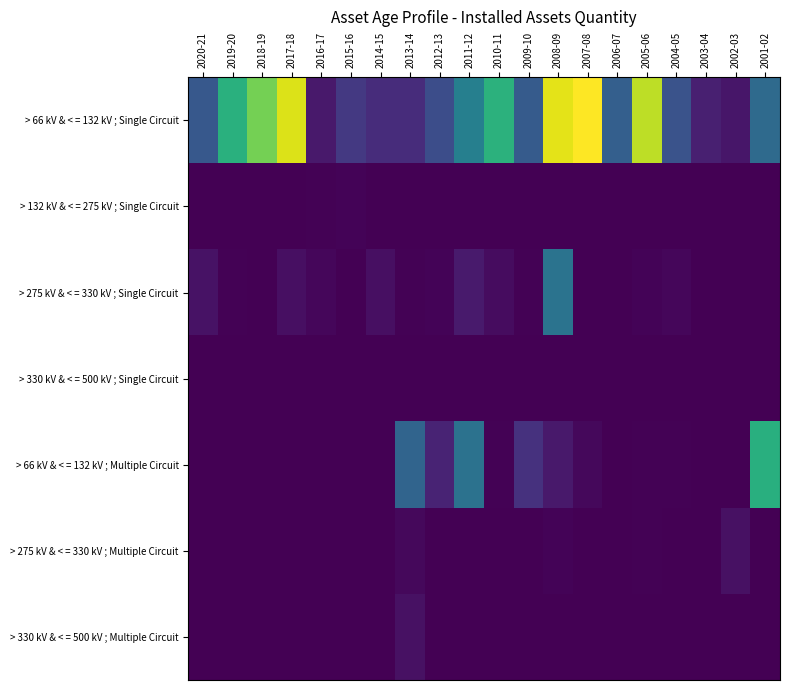

Reading left to right, what are all the values shown in this chart?

> 66 kV & < = 132 kV ; Single Circuit: 2020-21=190	2019-20=435	2018-19=543	2017-18=649	2016-17=48	2015-16=114	2014-15=87	2013-14=86	2012-13=162	2011-12=296	2010-11=440	2009-10=197	2008-09=658	2007-08=686	2006-07=207	2005-06=617	2004-05=175	2003-04=60	2002-03=42	2001-02=237
> 132 kV & < = 275 kV ; Single Circuit: 2020-21=0	2019-20=0	2018-19=0	2017-18=0	2016-17=5	2015-16=7	2014-15=0	2013-14=0	2012-13=0	2011-12=0	2010-11=0	2009-10=0	2008-09=0	2007-08=0	2006-07=0	2005-06=0	2004-05=0	2003-04=0	2002-03=0	2001-02=0
> 275 kV & < = 330 kV ; Single Circuit: 2020-21=34	2019-20=5	2018-19=2	2017-18=27	2016-17=12	2015-16=0	2014-15=29	2013-14=3	2012-13=6	2011-12=49	2010-11=24	2009-10=5	2008-09=262	2007-08=0	2006-07=0	2005-06=6	2004-05=13	2003-04=2	2002-03=2	2001-02=0
> 330 kV & < = 500 kV ; Single Circuit: 2020-21=0	2019-20=0	2018-19=0	2017-18=0	2016-17=0	2015-16=0	2014-15=0	2013-14=0	2012-13=0	2011-12=0	2010-11=0	2009-10=0	2008-09=0	2007-08=0	2006-07=0	2005-06=0	2004-05=0	2003-04=0	2002-03=0	2001-02=0
> 66 kV & < = 132 kV ; Multiple Circuit: 2020-21=0	2019-20=0	2018-19=0	2017-18=0	2016-17=1	2015-16=1	2014-15=0	2013-14=220	2012-13=69	2011-12=259	2010-11=4	2009-10=98	2008-09=46	2007-08=15	2006-07=0	2005-06=4	2004-05=3	2003-04=0	2002-03=0	2001-02=432
> 275 kV & < = 330 kV ; Multiple Circuit: 2020-21=0	2019-20=0	2018-19=0	2017-18=0	2016-17=0	2015-16=0	2014-15=0	2013-14=16	2012-13=0	2011-12=0	2010-11=0	2009-10=1	2008-09=6	2007-08=0	2006-07=0	2005-06=3	2004-05=0	2003-04=0	2002-03=32	2001-02=0
> 330 kV & < = 500 kV ; Multiple Circuit: 2020-21=0	2019-20=0	2018-19=0	2017-18=0	2016-17=0	2015-16=0	2014-15=0	2013-14=32	2012-13=0	2011-12=0	2010-11=0	2009-10=2	2008-09=0	2007-08=1	2006-07=0	2005-06=0	2004-05=0	2003-04=0	2002-03=0	2001-02=0